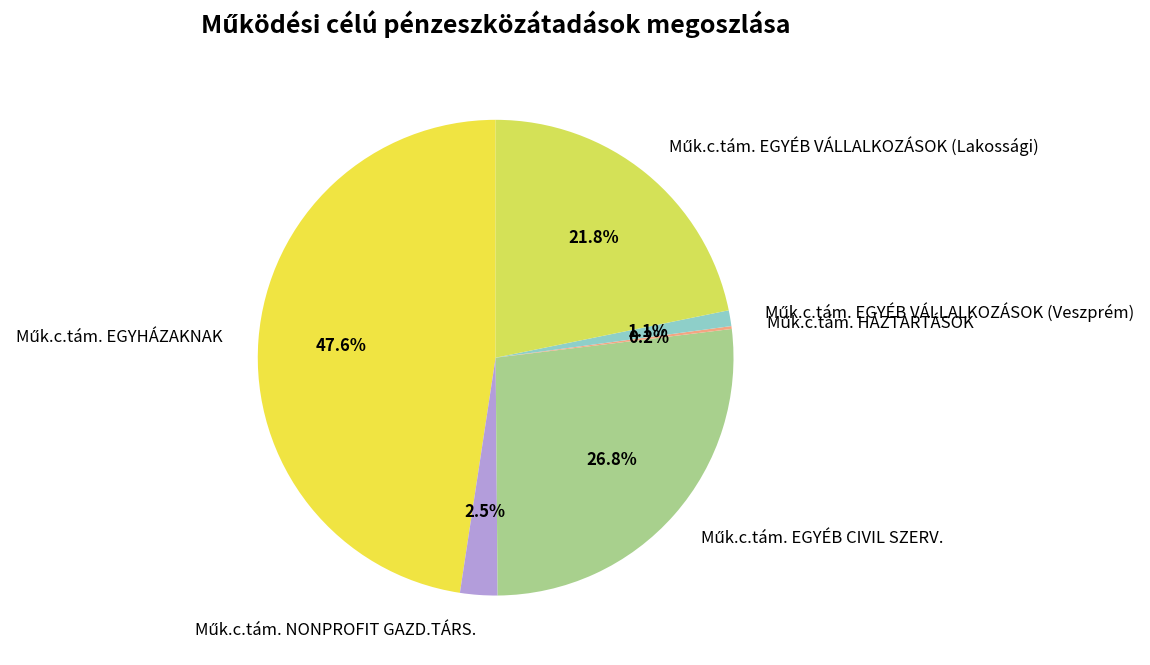

Does any single category account for the majority?

No